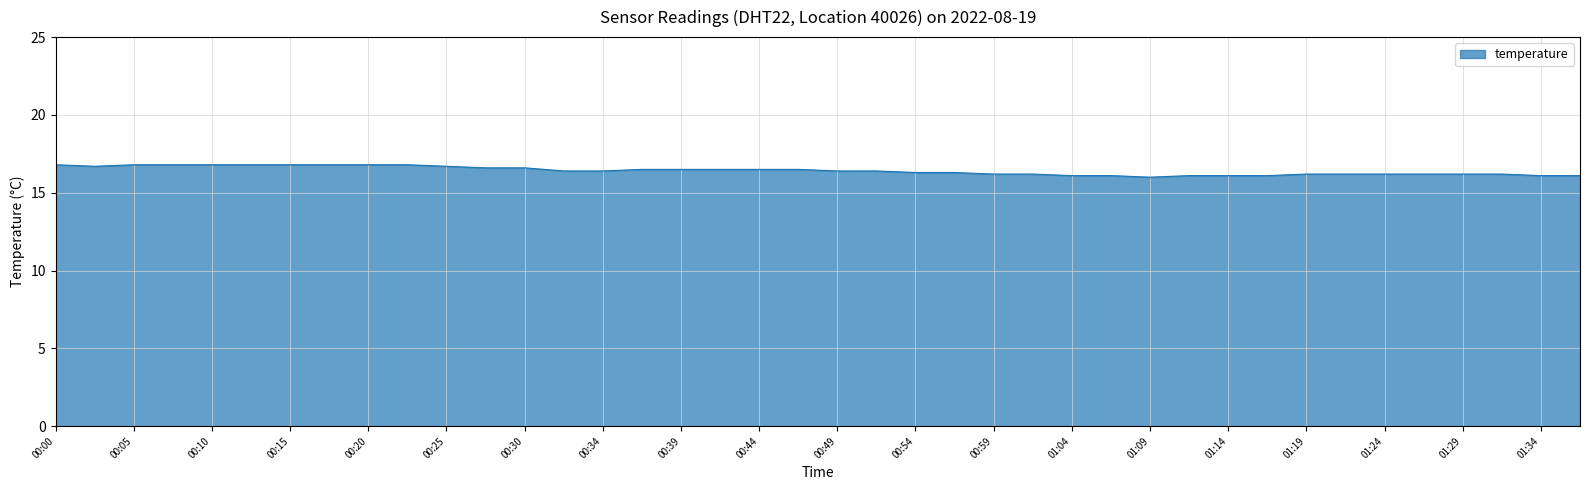

What is the difference between the maximum and minimum values?

0.8